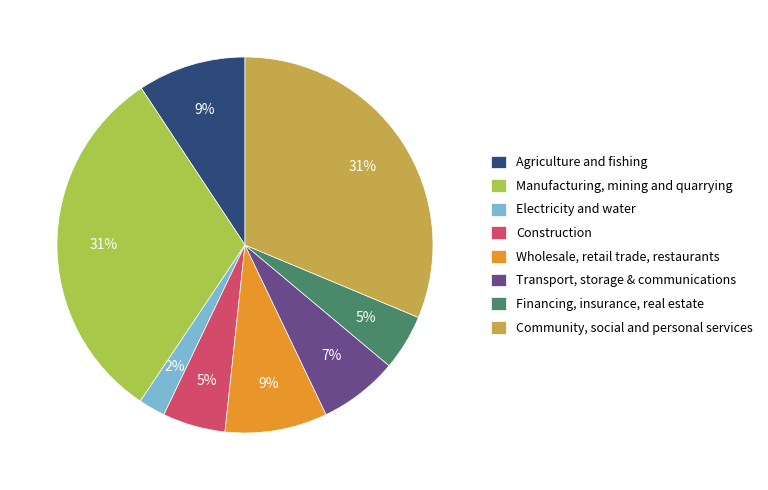

True or false: Manufacturing, mining and quarrying accounts for 39% of the total.

False